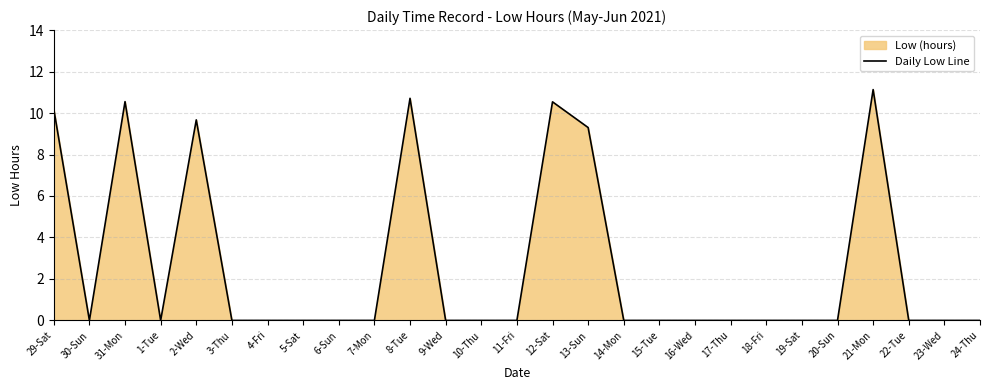

At which category does the chart reach its peak across all series?

21-Mon